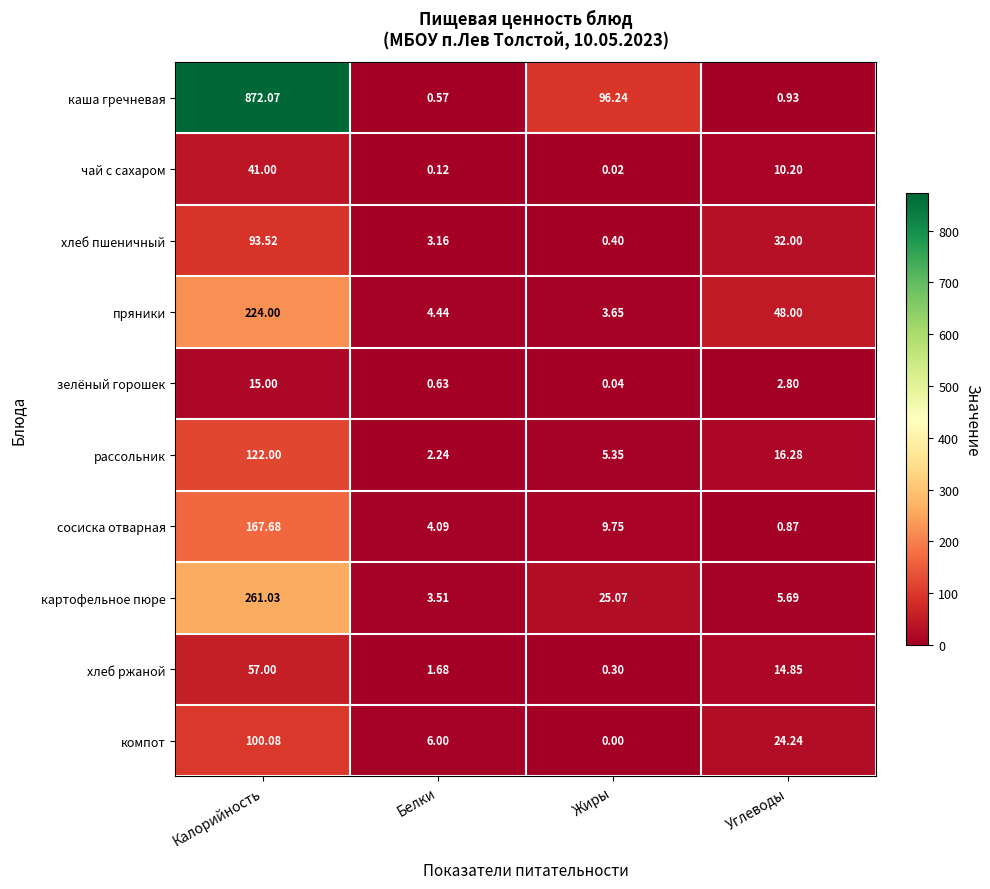

Which series has the largest total across all categories?

каша гречневая